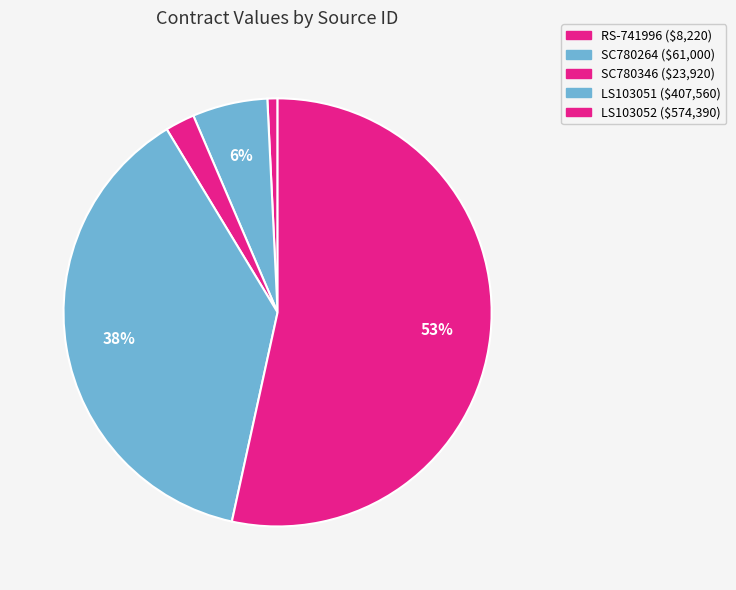

How many segments does this pie chart have?

5